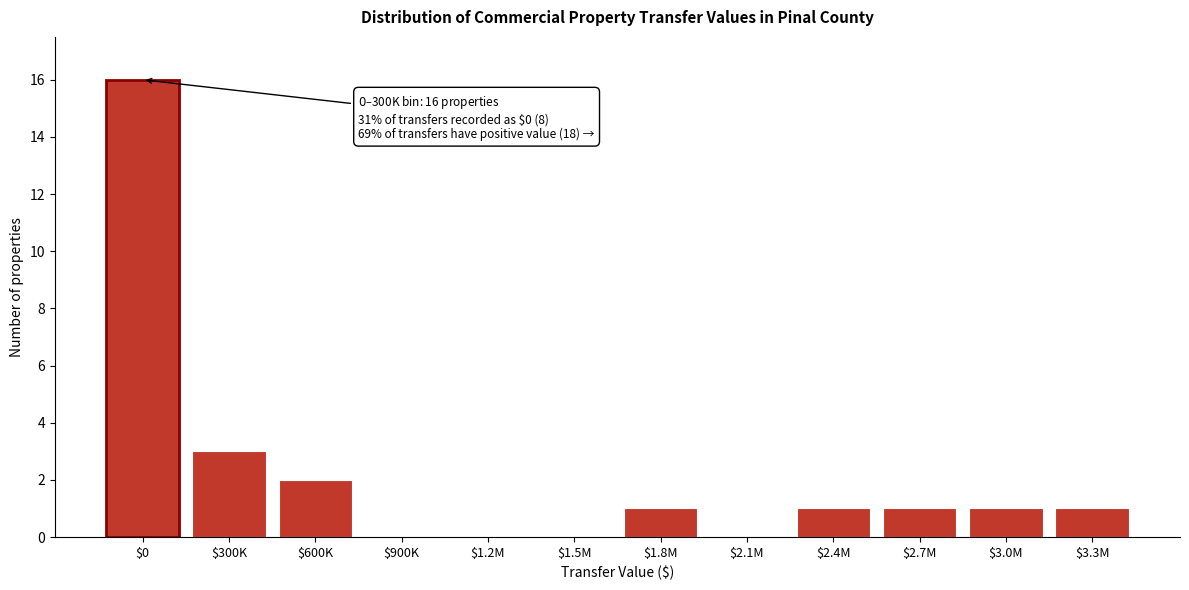

What is the sum of all values?

26